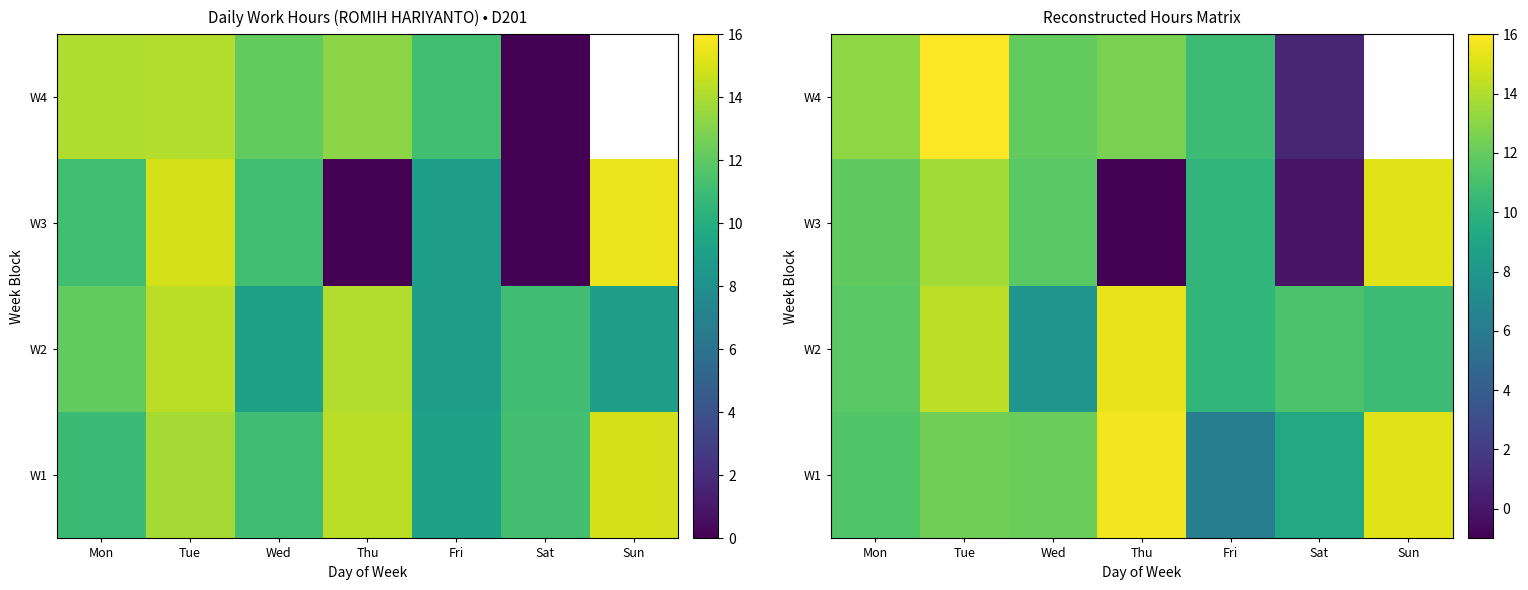

At how many categories does at least one series exceed 8?

7